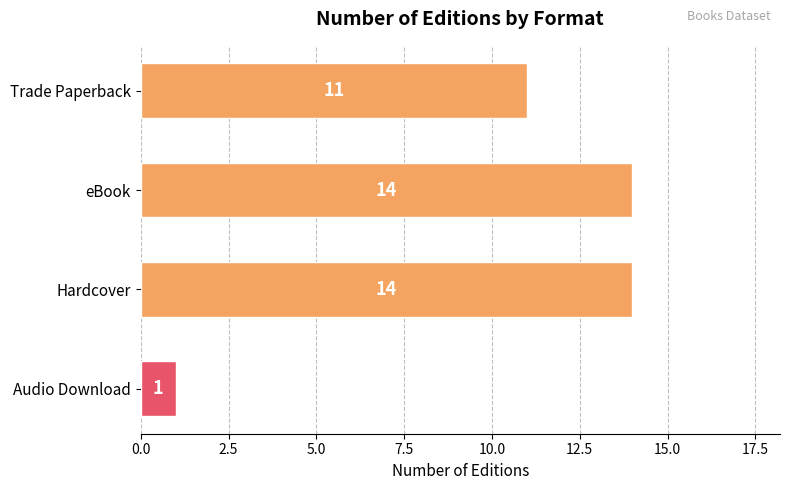

Reading top to bottom, what are all the values shown in this chart?

11	14	14	1